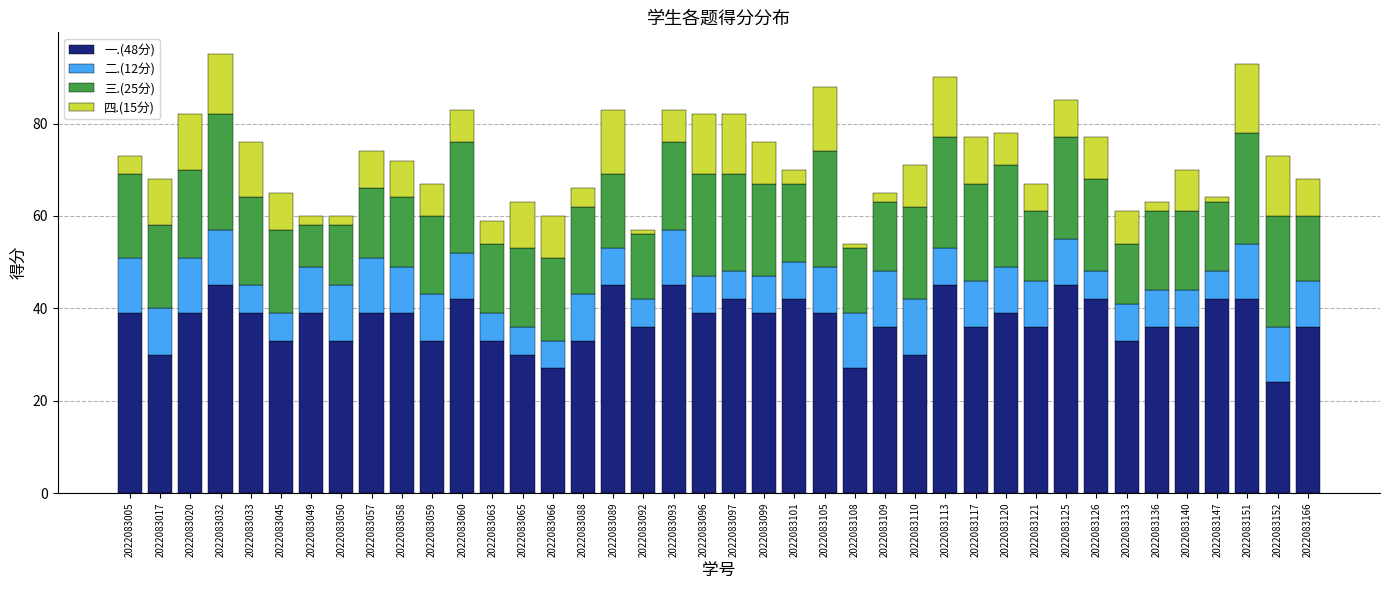

What is the average value of the 一.(48分) series?

37